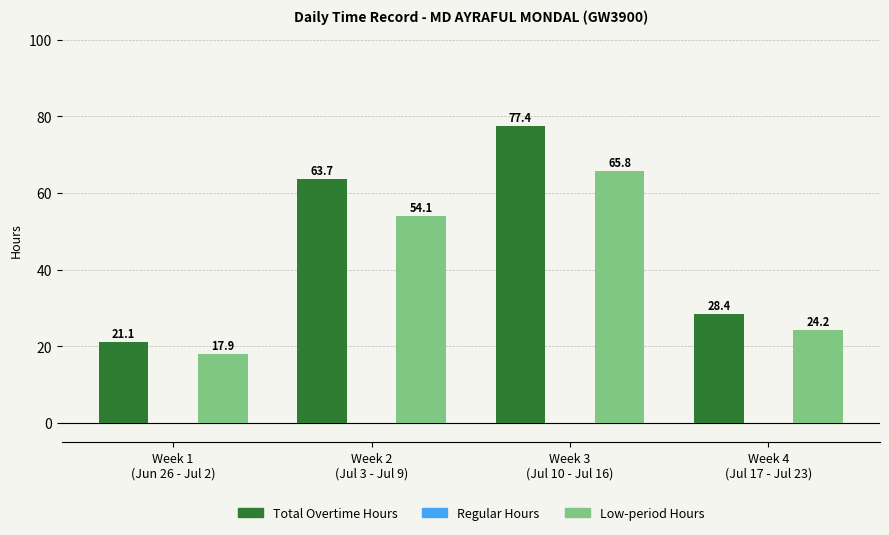

Which label corresponds to the largest value in the chart?

Week 3
(Jul 10 - Jul 16)